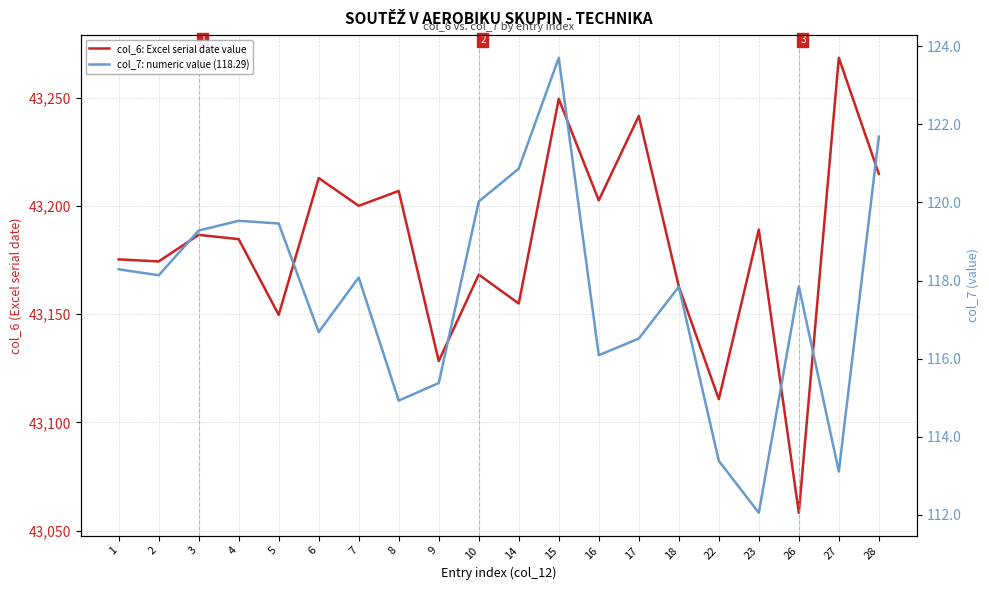

What is the value of the col_7: numeric value (118.29) point at the 5th from the left?

119.5